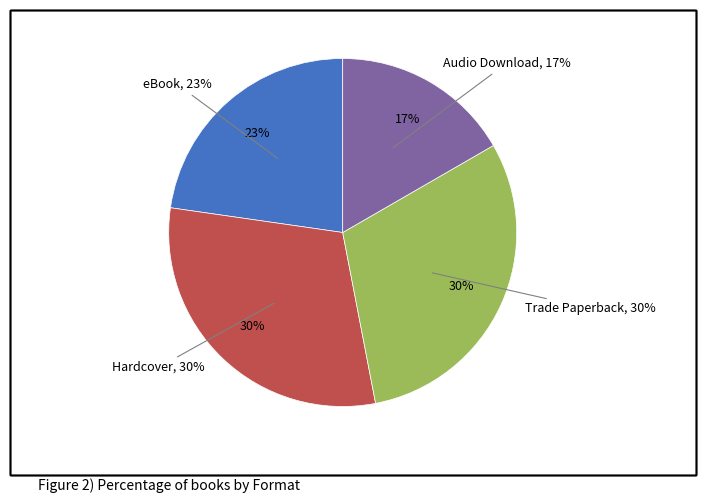

How many slices are in this pie chart?

4